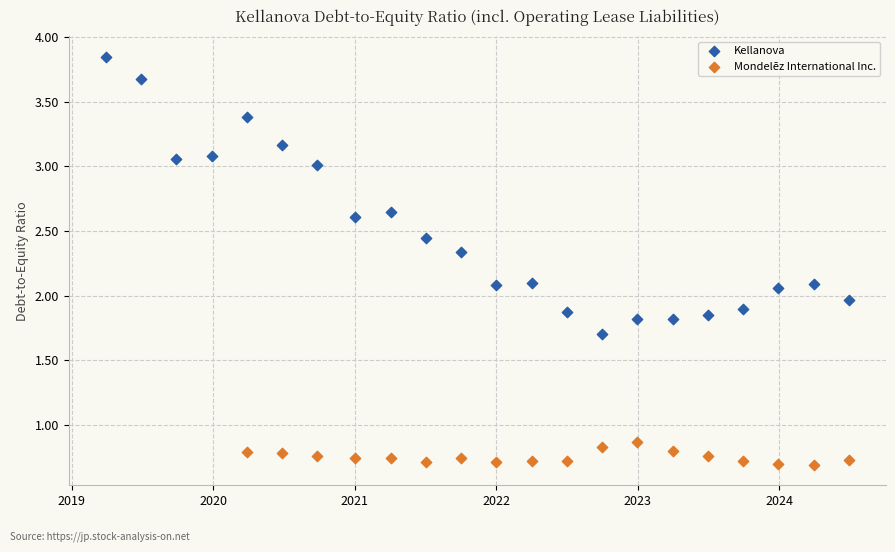

Which series has the widest spread of Y values?

Kellanova